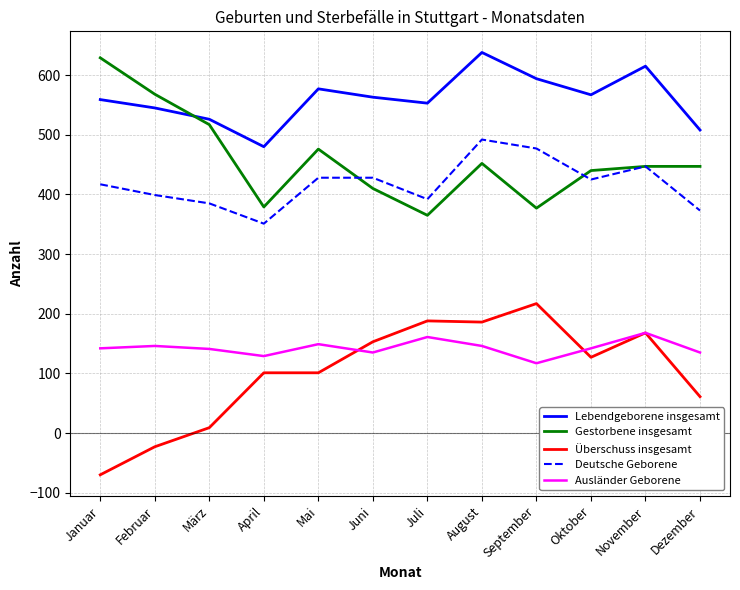

What is the maximum value for Ausländer Geborene?

168